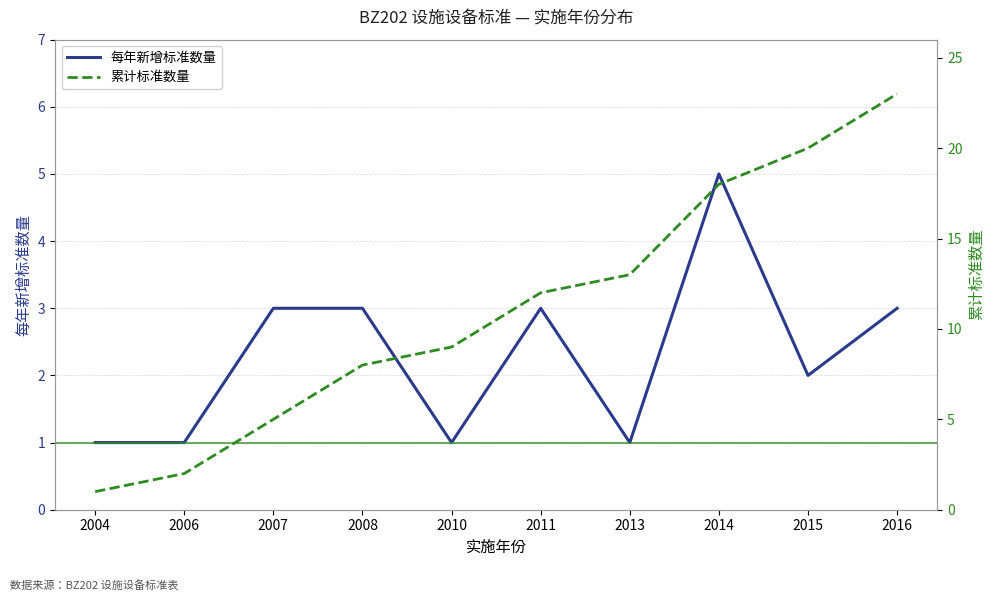

What is the difference between the 累计标准数量 values at 2013 and 2014?

5